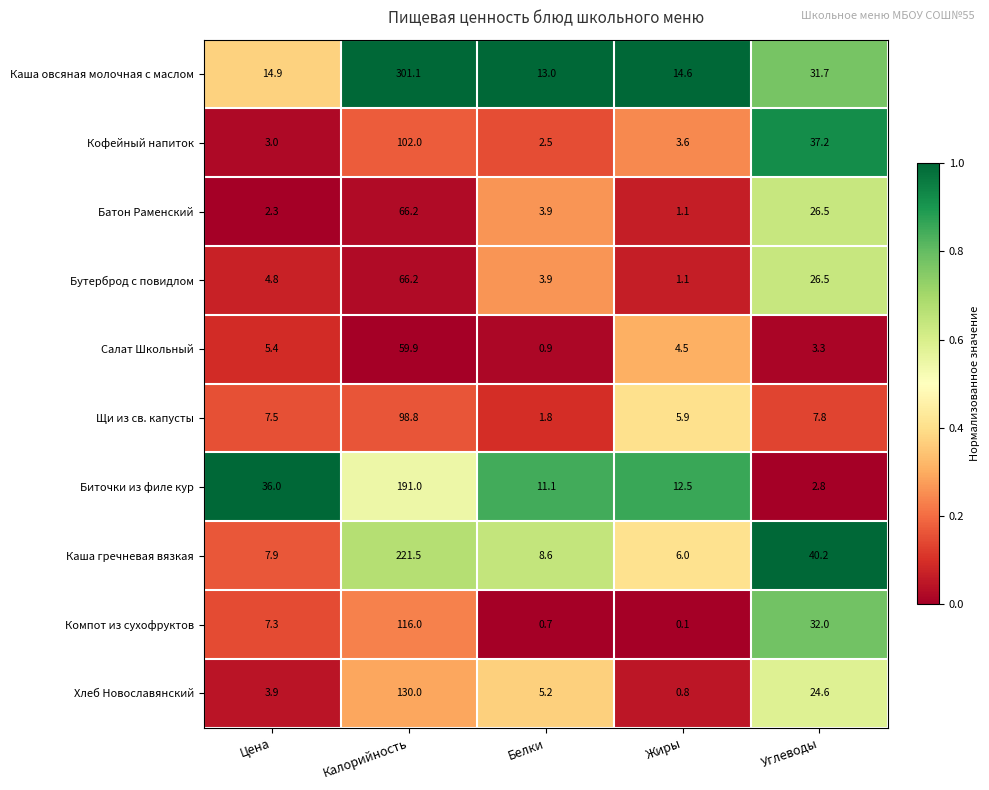

Rank the categories by Компот из сухофруктов value from highest to lowest.

Калорийность, Углеводы, Цена, Белки, Жиры